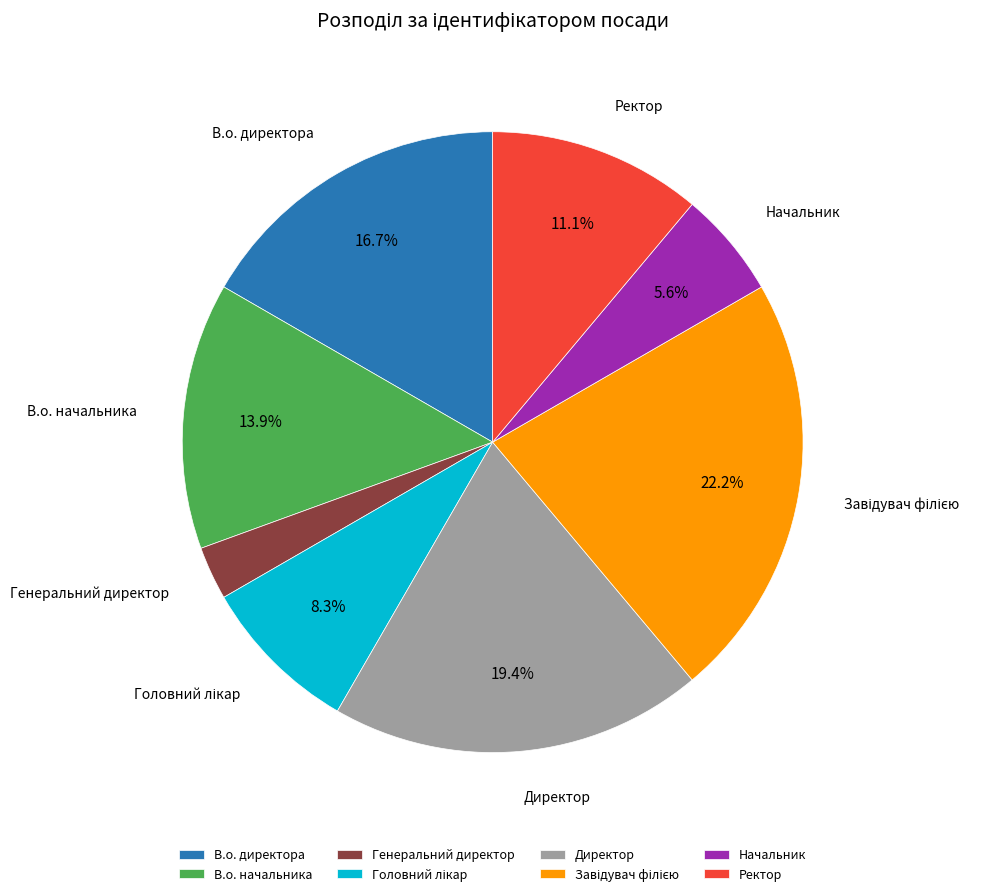

What percentage is the Начальник slice, to the nearest percent?

6%